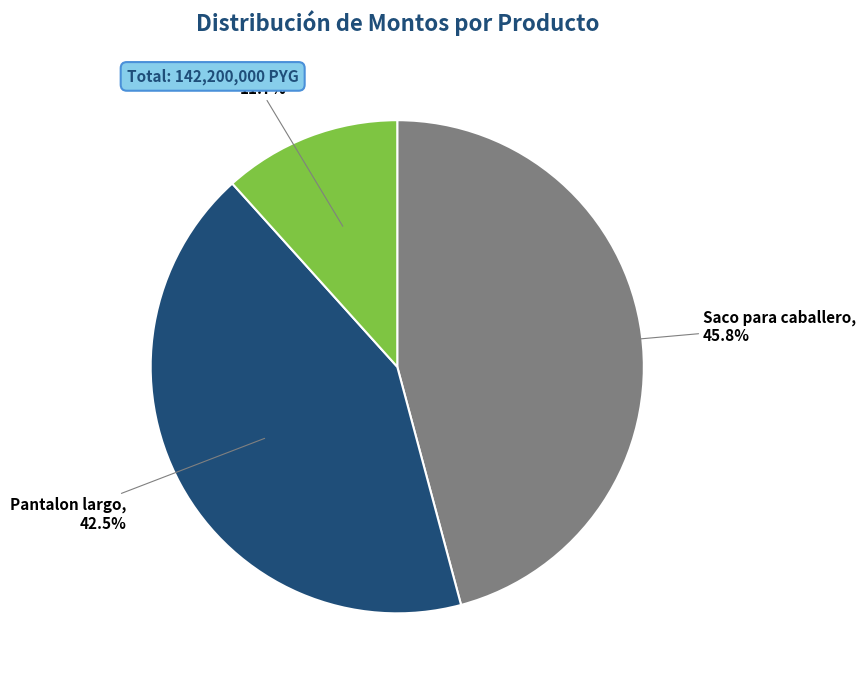

To the nearest percent, what portion does Saco para caballero represent?

46%